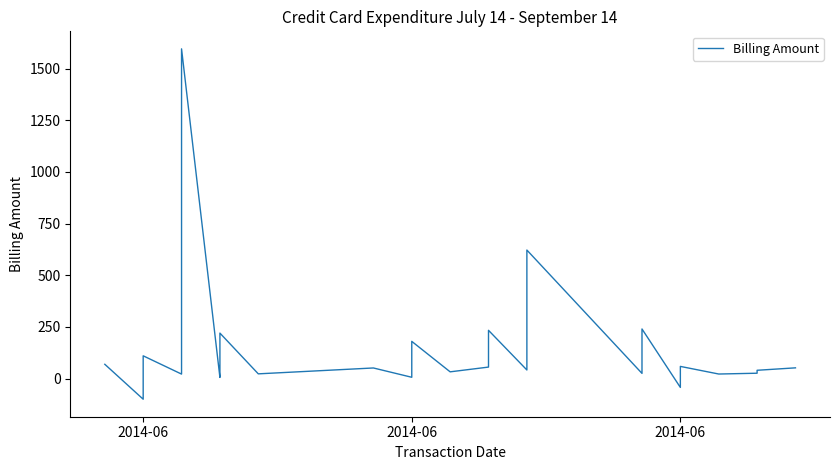

How many values are above zero?

37